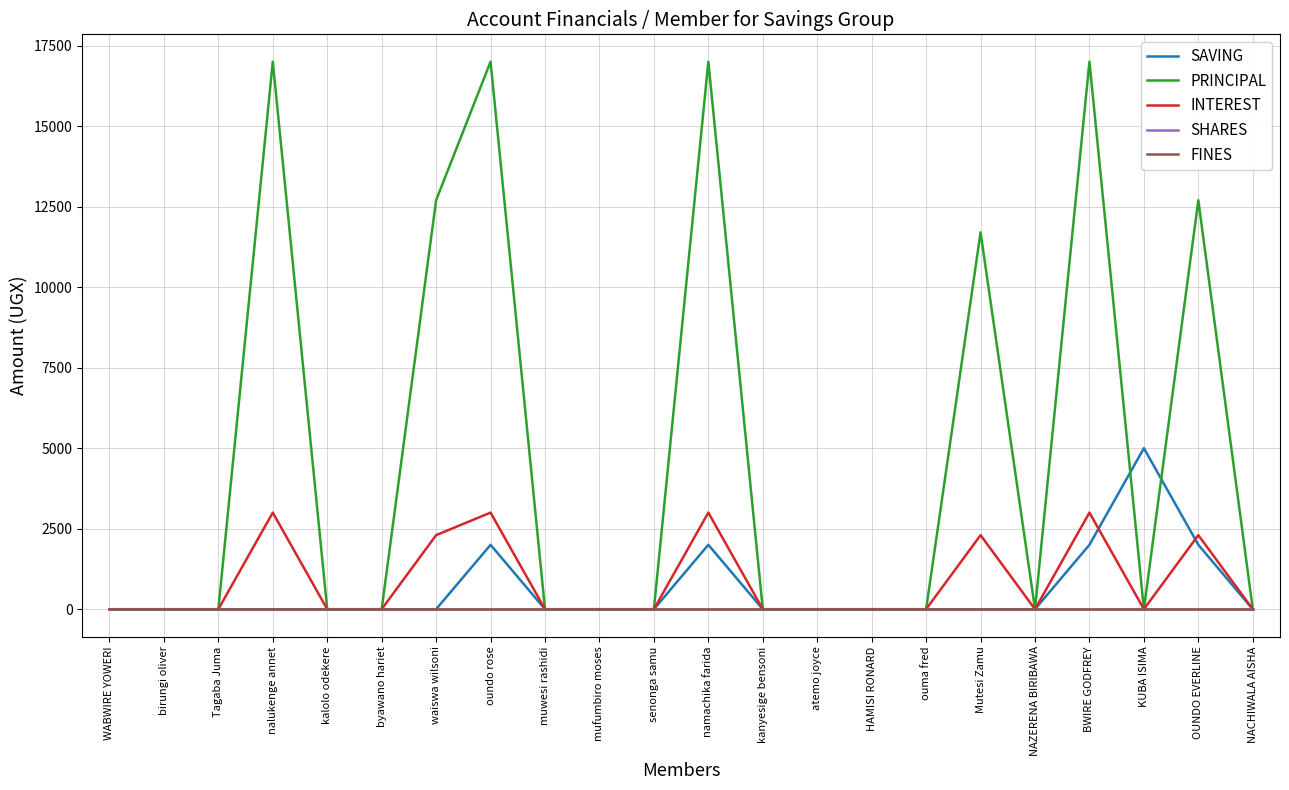

Is this an area chart (filled region under the line)?

No